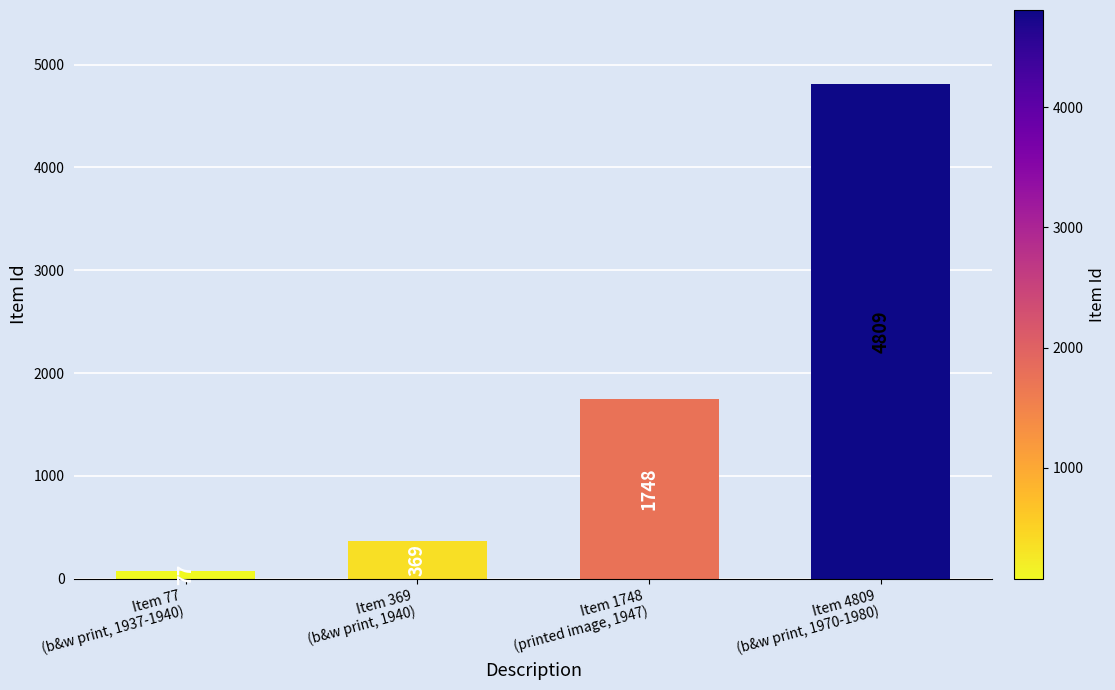

Is it true that the value at Item 369
(b&w print, 1940) is 112?

False